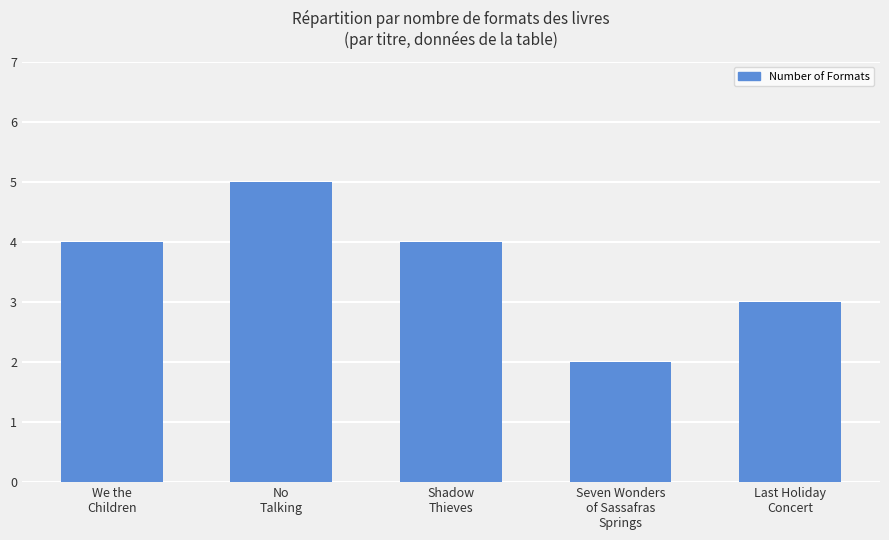

Which has a higher value, We the
Children or No
Talking?

No
Talking